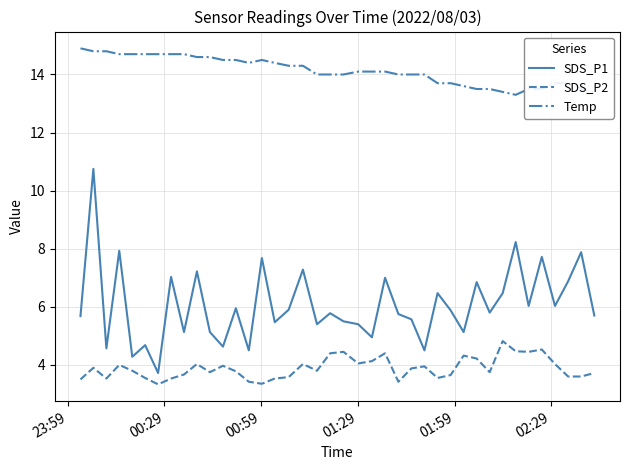

True or false: SDS_P2 and Temp intersect in this chart.

False